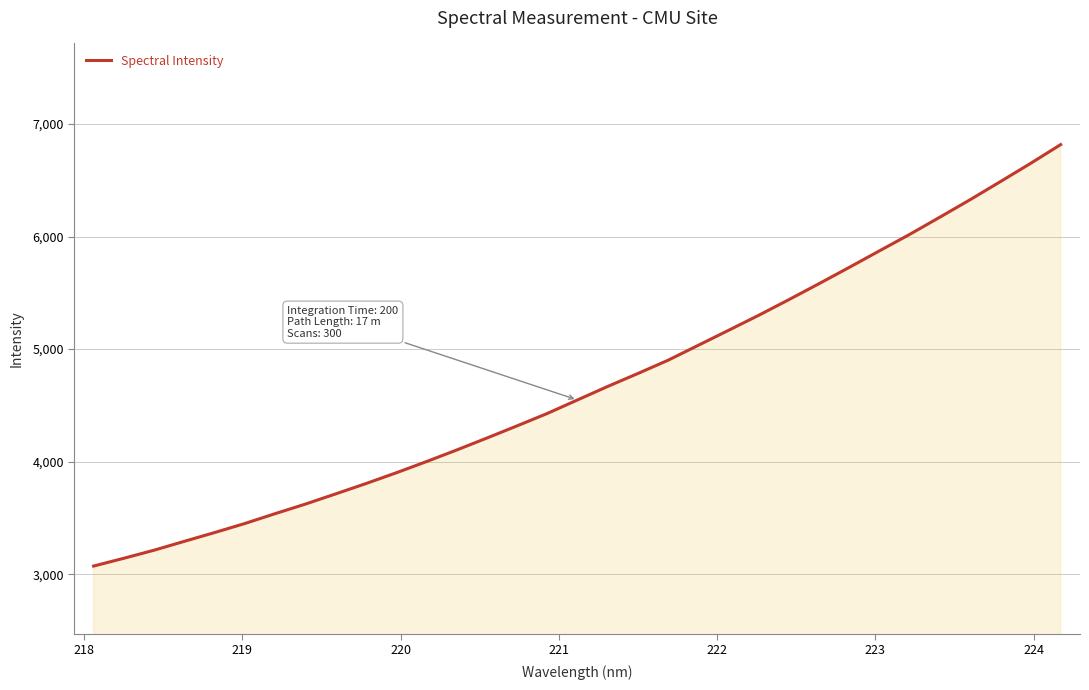

What is the difference between the maximum and minimum values?

3744.1